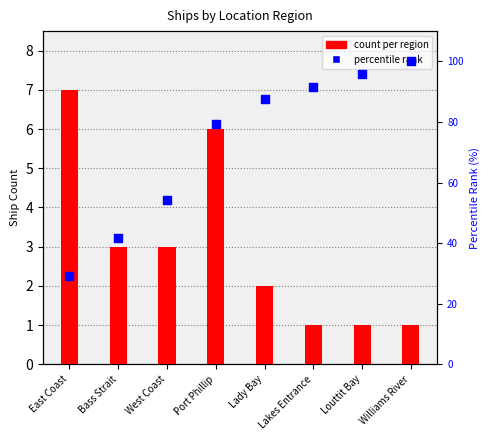

Which series has the largest total across all categories?

percentile rank